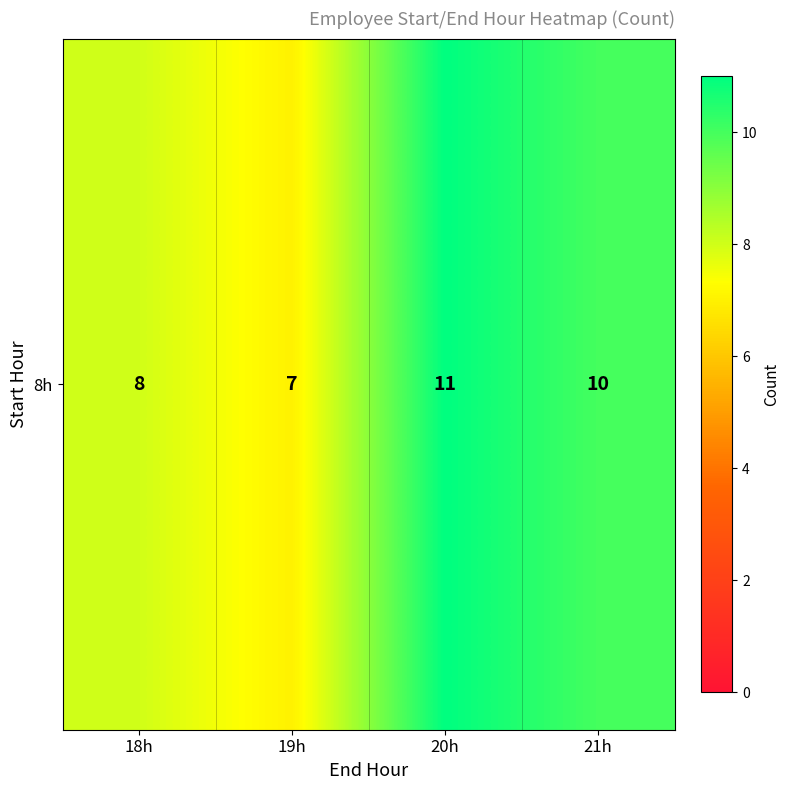

List the labels in order of value, smallest first.

19h, 18h, 21h, 20h